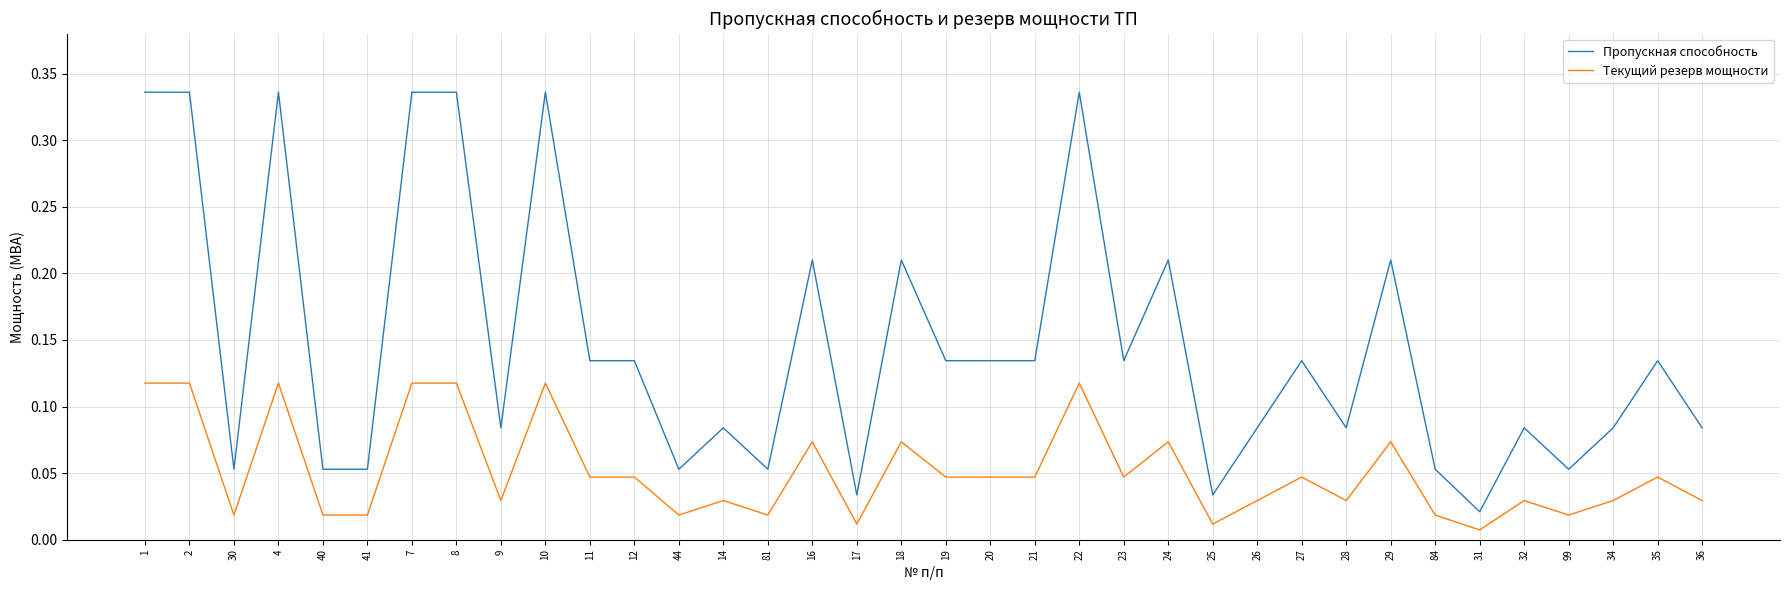

Which series has the widest spread of values?

Пропускная способность